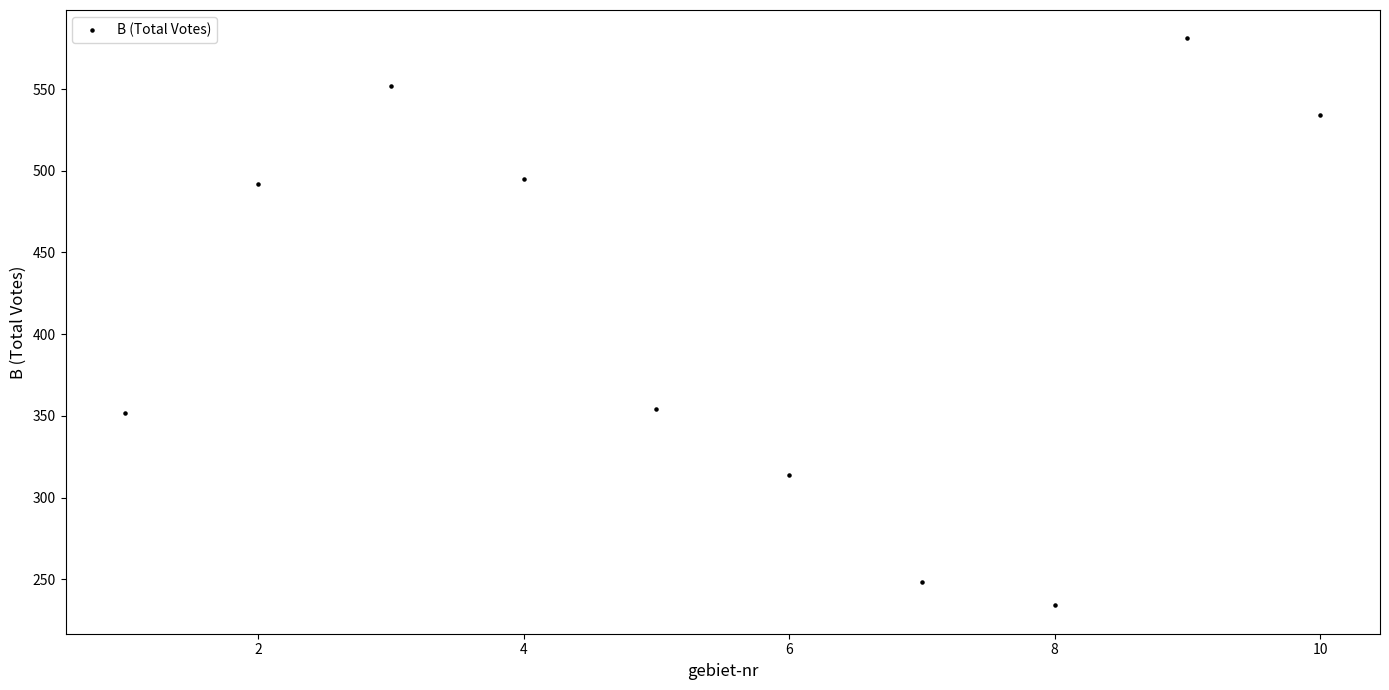

What is the average Y value?

416